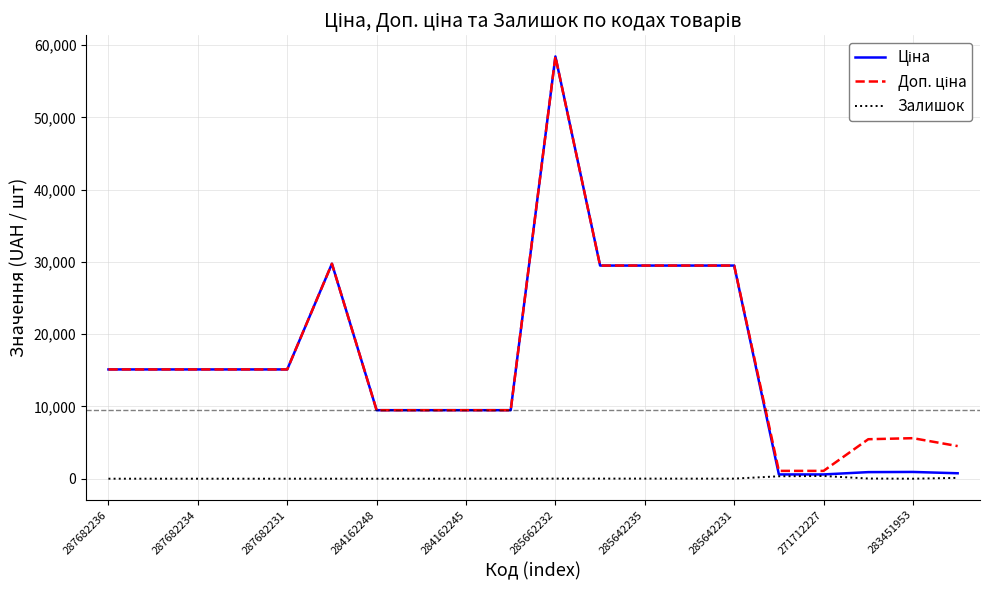

What is the maximum value shown in the chart?

58426.5